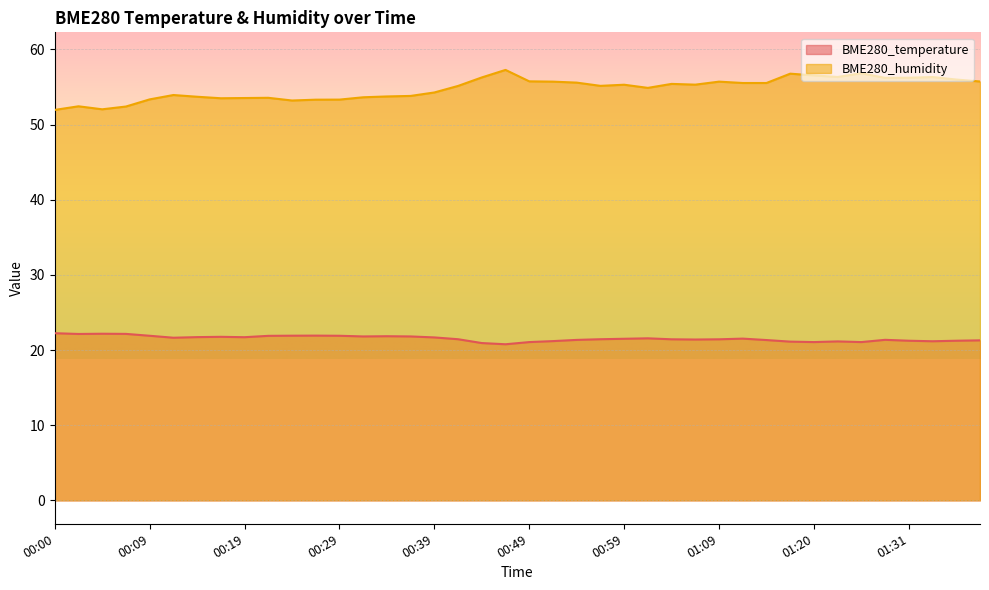

Reading left to right, what are all the values shown in this chart?

BME280_temperature: 22.2	22.1	22.2	22.1	21.9	21.6	21.7	21.8	21.7	21.9	21.9	21.9	21.9	21.8	21.8	21.8	21.7	21.4	20.9	20.8	21.1	21.2	21.4	21.4	21.5	21.6	21.4	21.4	21.4	21.5	21.3	21.1	21.1	21.1	21.1	21.4	21.2	21.2	21.2	21.3
BME280_humidity: 52.0	52.4	52.0	52.4	53.4	53.9	53.7	53.5	53.5	53.6	53.2	53.3	53.3	53.6	53.7	53.8	54.3	55.1	56.3	57.3	55.8	55.7	55.6	55.1	55.3	54.9	55.4	55.3	55.7	55.5	55.5	56.8	56.5	56.3	56.8	56.2	56.2	56.3	56.0	55.7